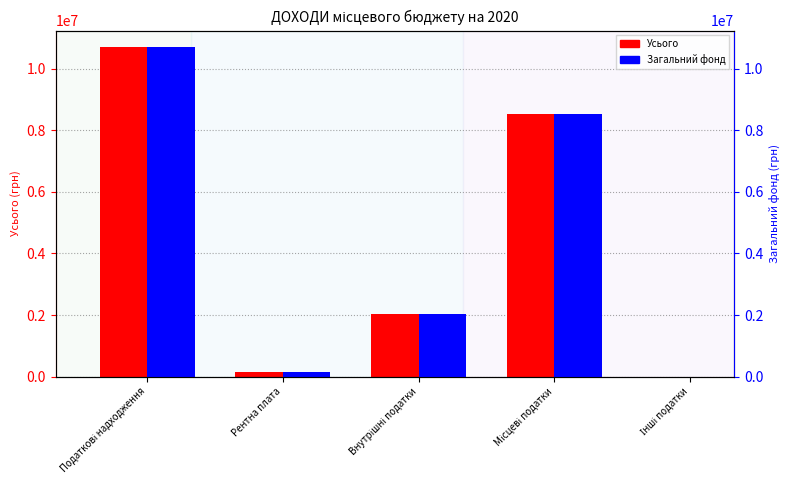

Reading right to left, list all the values displayed in this chart.

Усього: 2300	8534800	2021900	140600	10699600
Загальний фонд: 0	8534800	2021900	140600	10697300